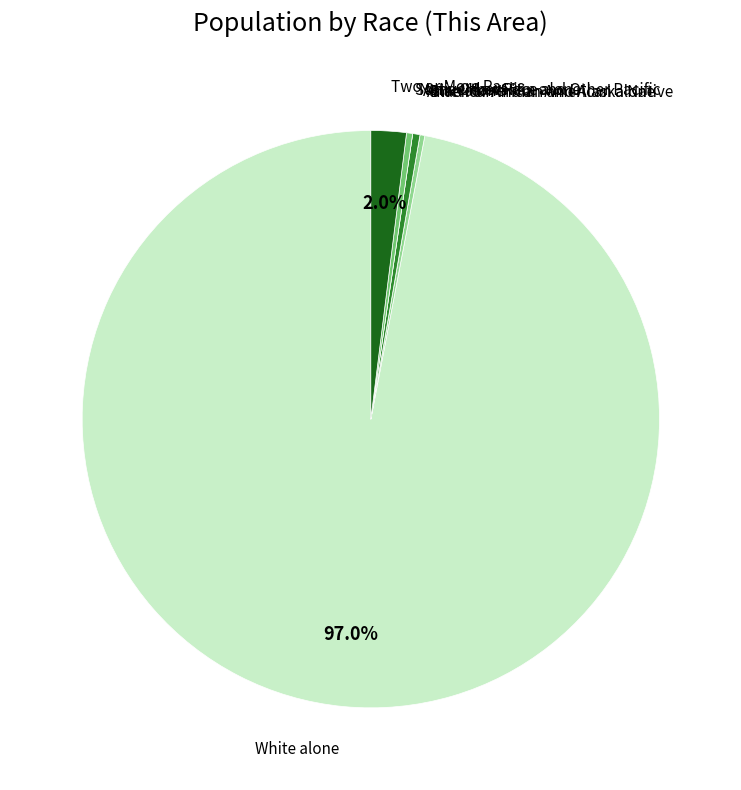

Rank the categories by value from lowest to highest.

American Indian and Alaska Native, Native Hawaiian and Other Pacific, Black or African American alone, Some Other Race alone, Asian alone, Two or More Races, White alone